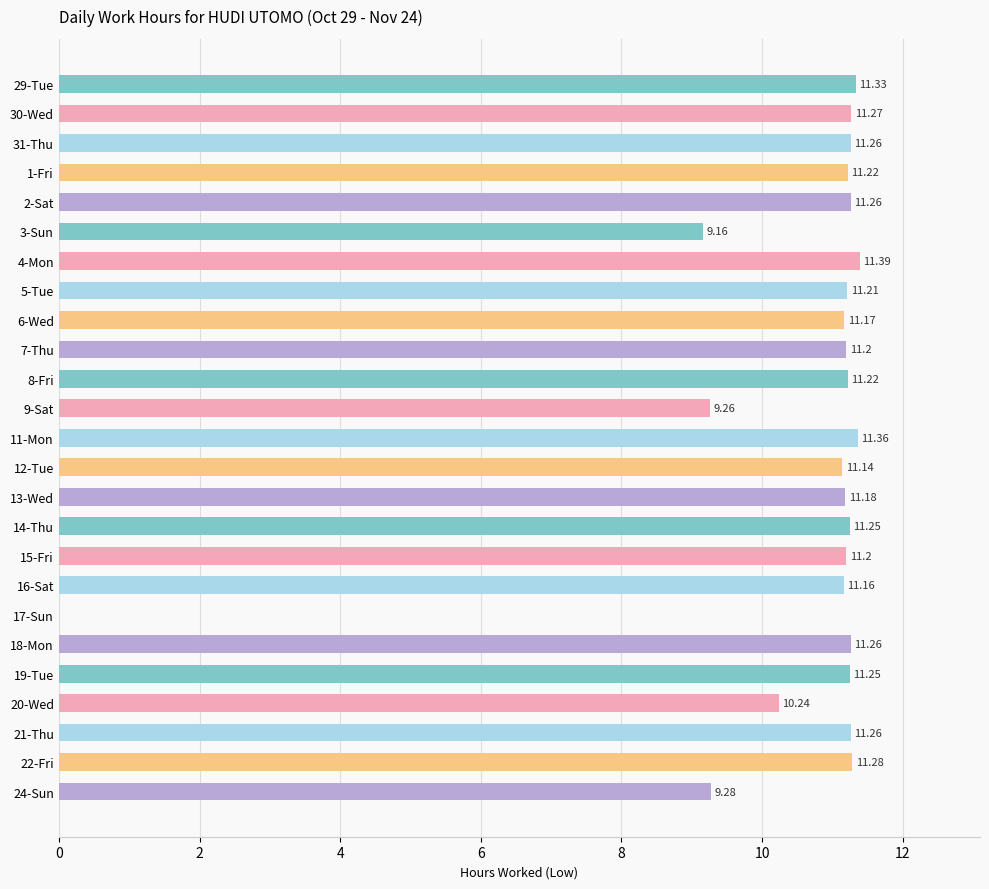

What is the sum of all values?

262.8